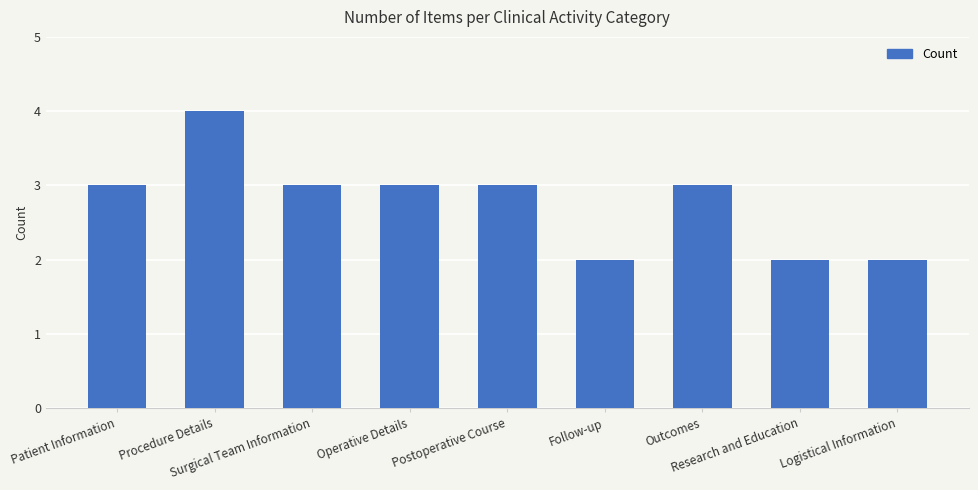

What is the average value?

3